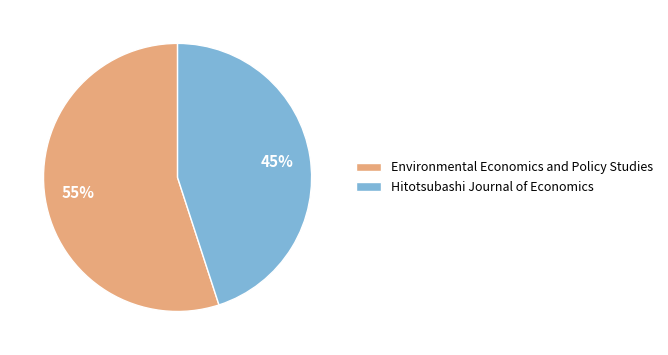

Is the sum of Hitotsubashi Journal of Economics and Environmental Economics and Policy Studies greater than half?

Yes